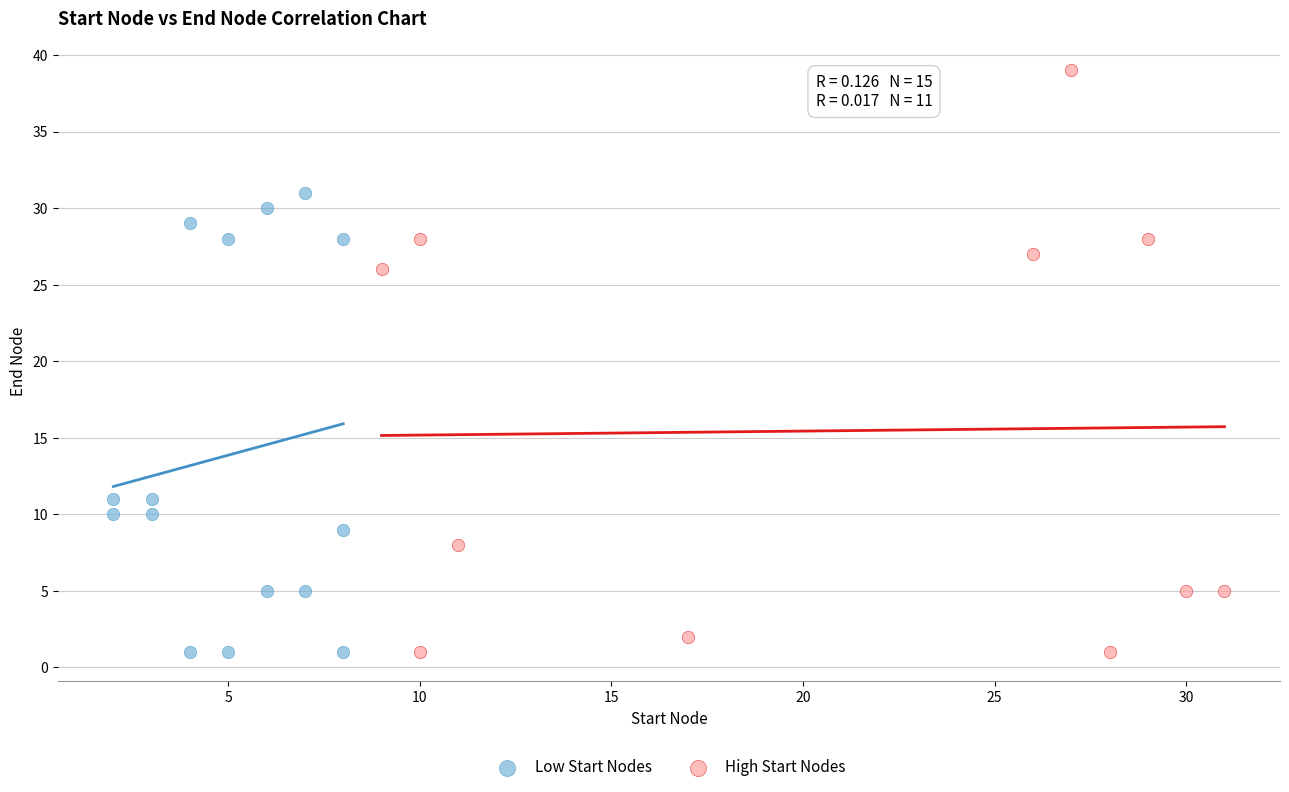

Which series has the widest spread of Y values?

High Start Nodes